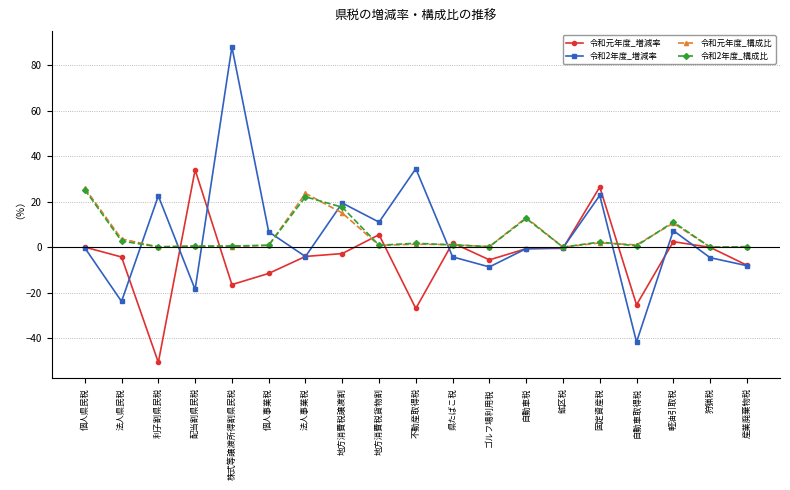

What is the difference between the 令和元年度_構成比 values at 株式等譲渡所得割県民税 and 狩猟税?

0.3